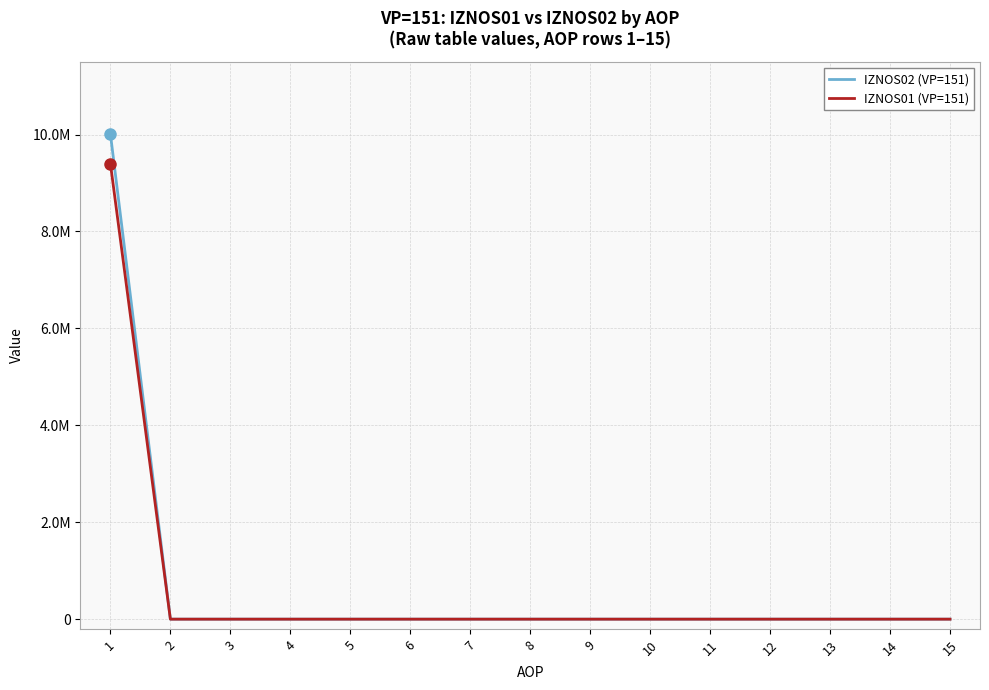

True or false: IZNOS01 (VP=151) and IZNOS02 (VP=151) cross at least once.

False